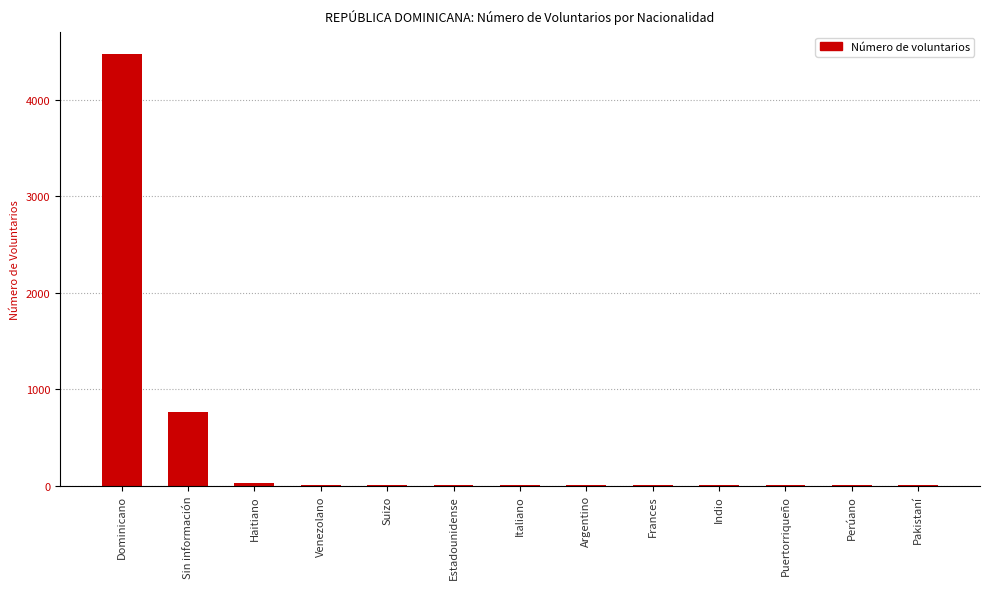

How many categories are shown in the chart?

13